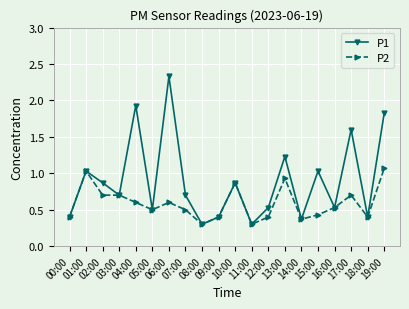

Which series has the widest spread of values?

P1